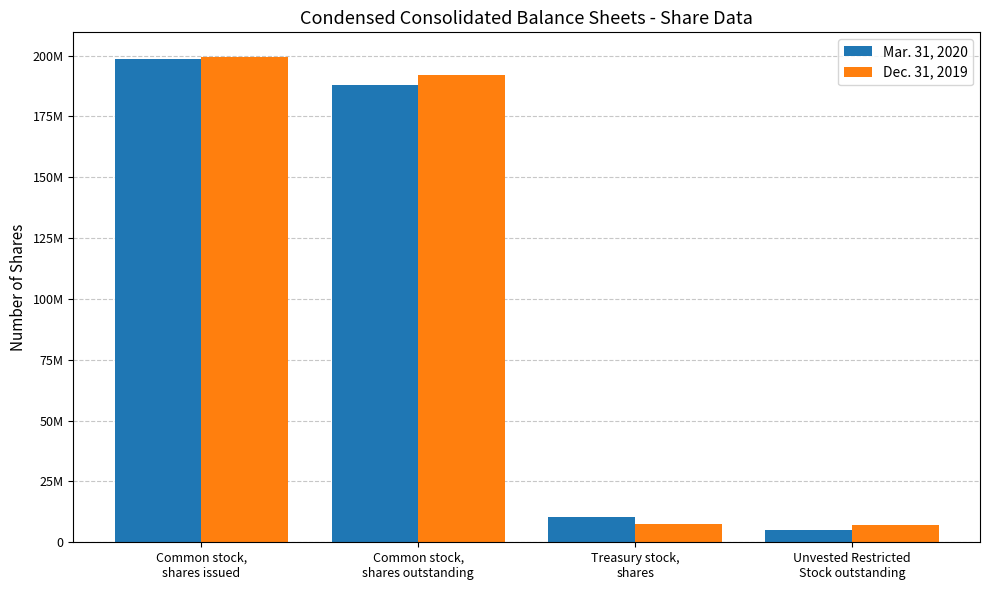

What is the difference between the second highest and minimum values in the Mar. 31, 2020 series?

183162480